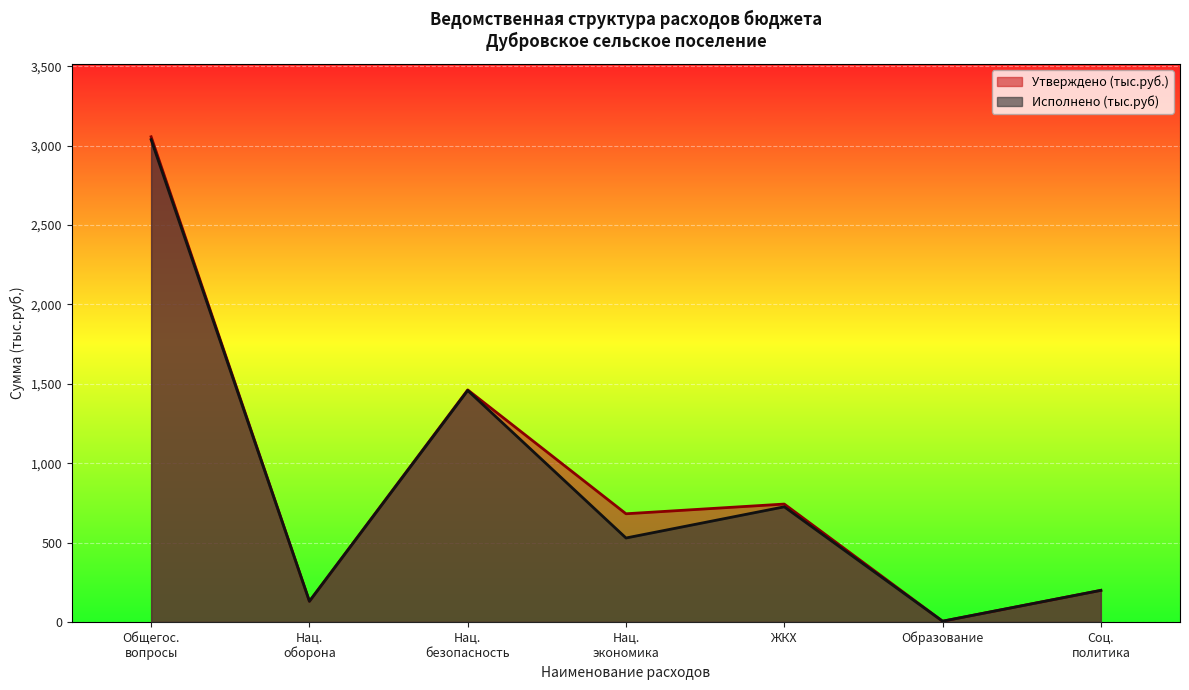

Where is Исполнено (тыс.руб) nearest to the value 1521?

Нац.
безопасность